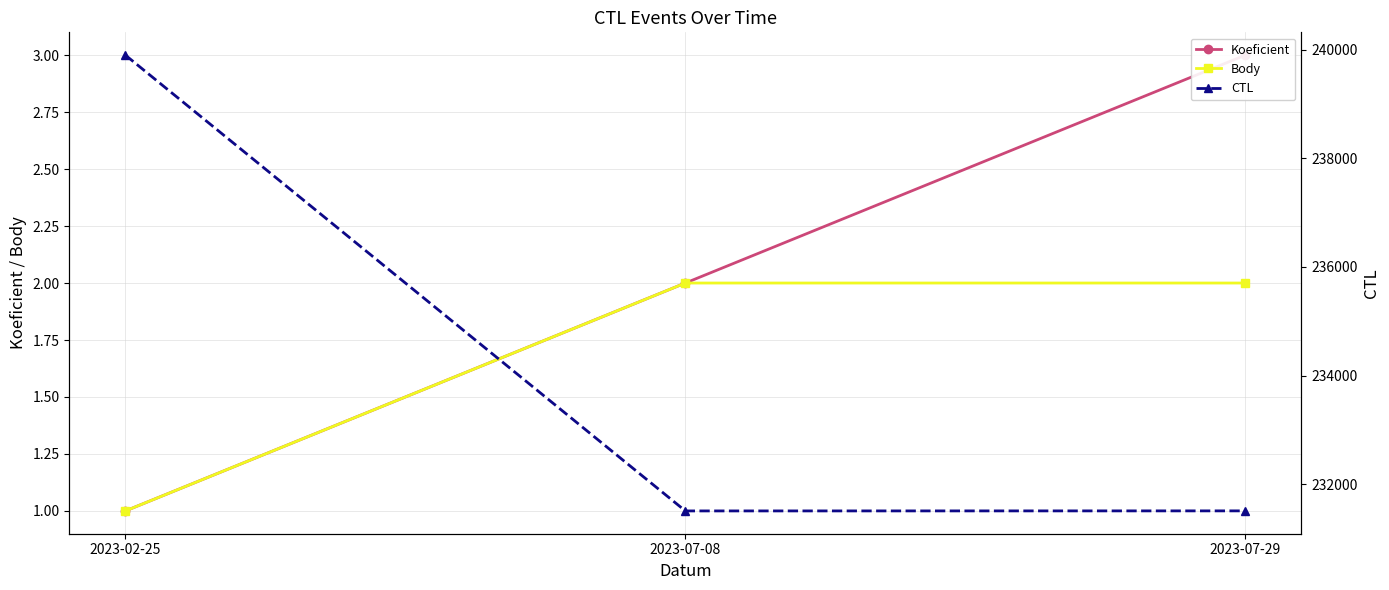

How many distinct data groups are displayed?

3